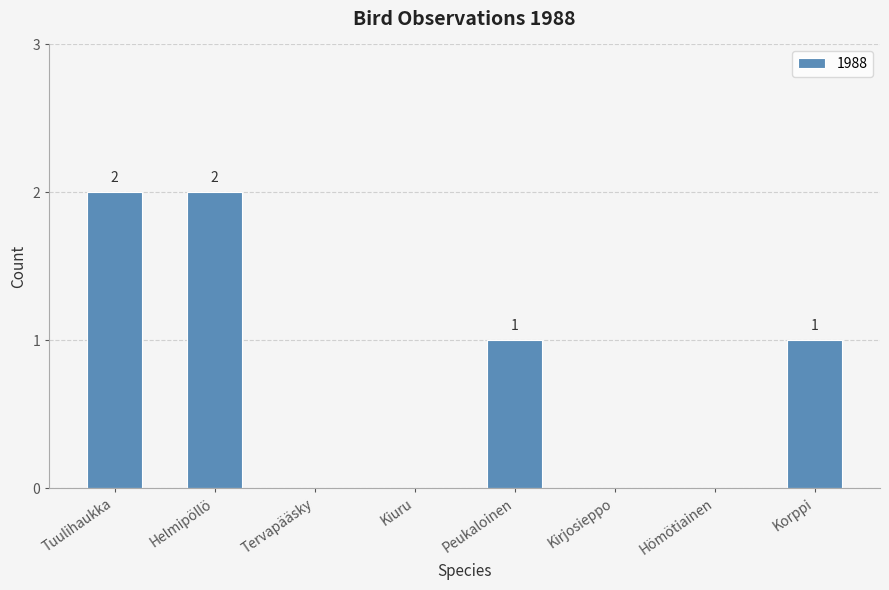

At which label does the data first exceed 1?

Tuulihaukka